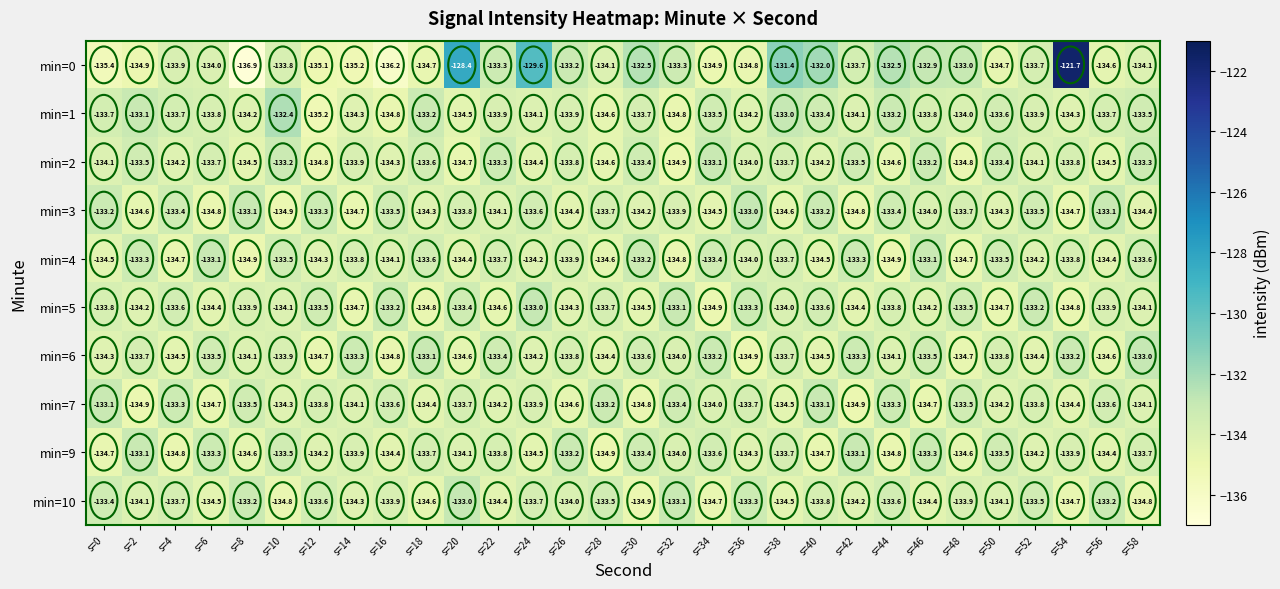

What is the highest value of the min=1 series?

-132.4